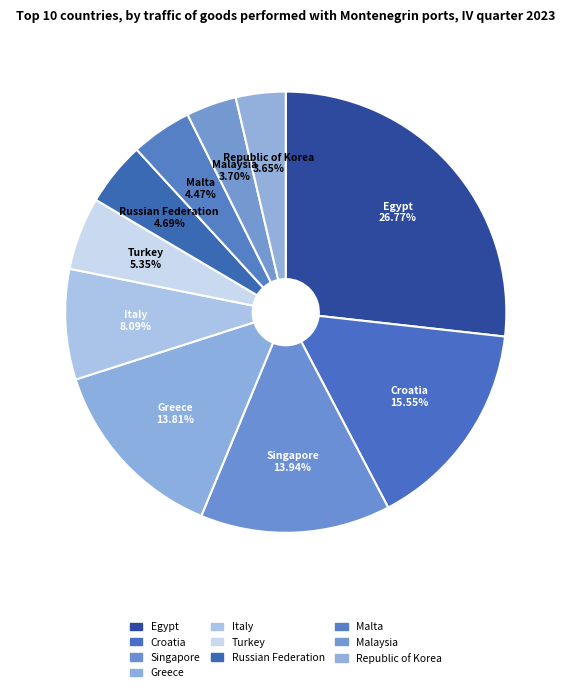

Is Malaysia the majority of the pie?

No